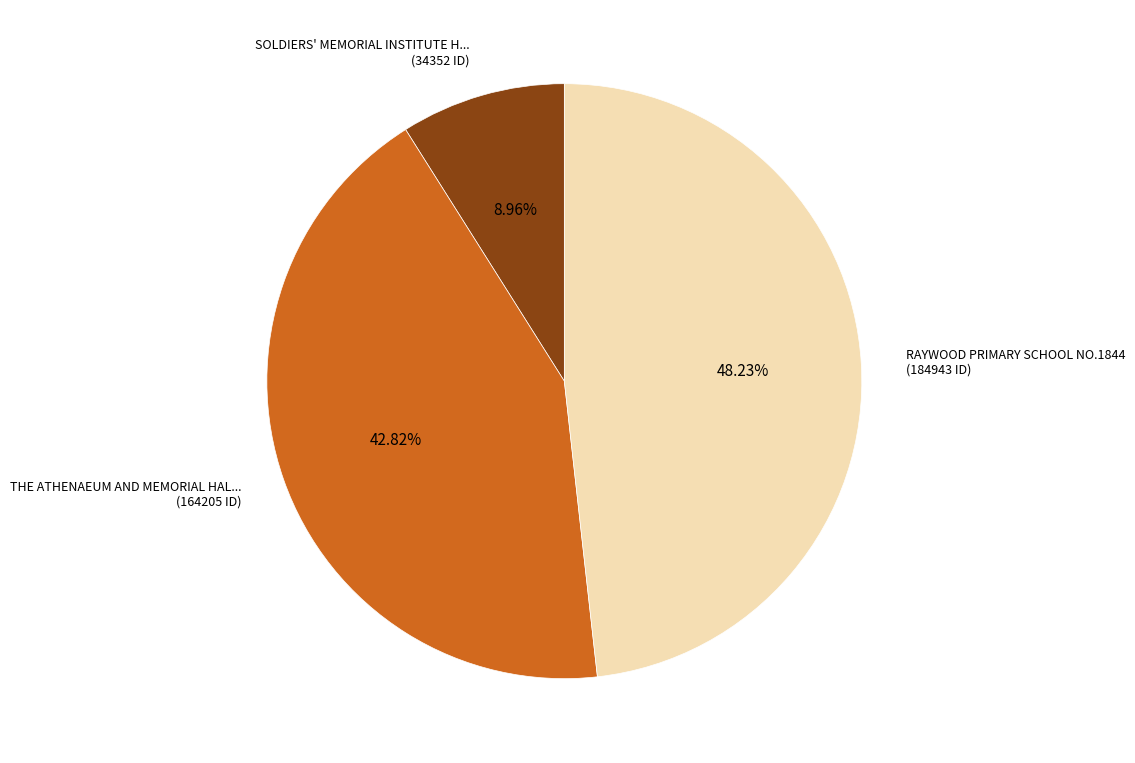

Is there any slice that represents more than half of the pie?

No